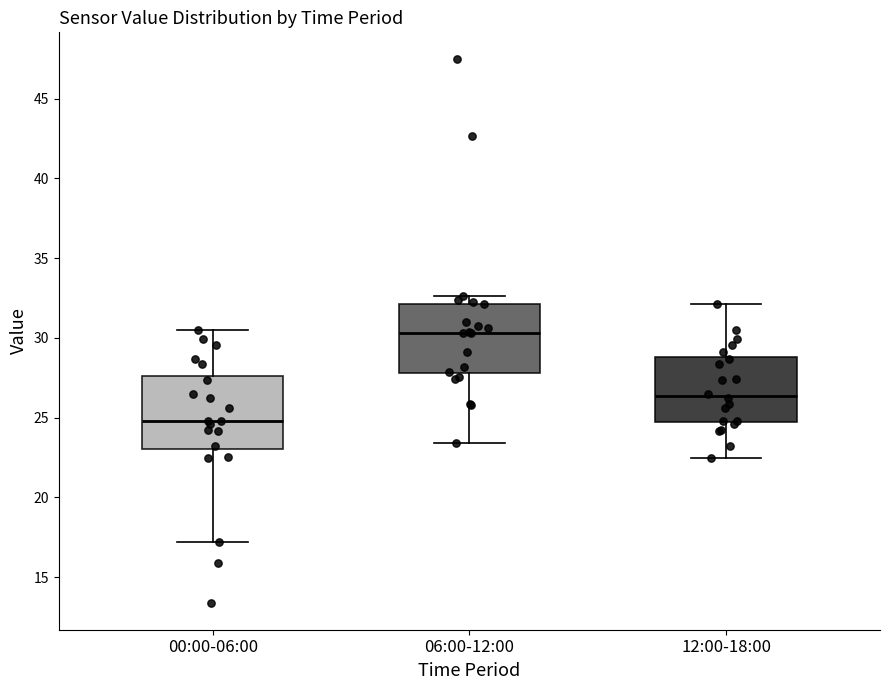

Where is the lower edge of the box for 12:00-18:00 on the y-axis? The values are not printed on the chart, so give them approximately, as read against the axis.

24.5